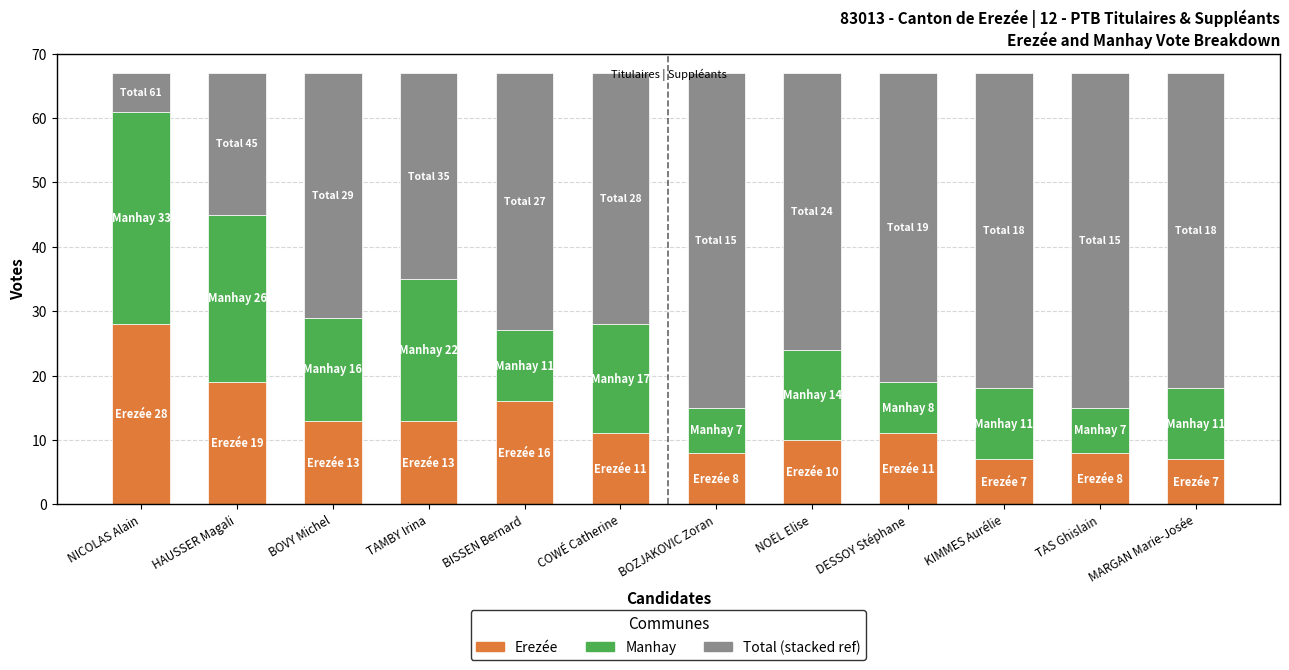

What is the total value across all series at KIMMES Aurélie?

67